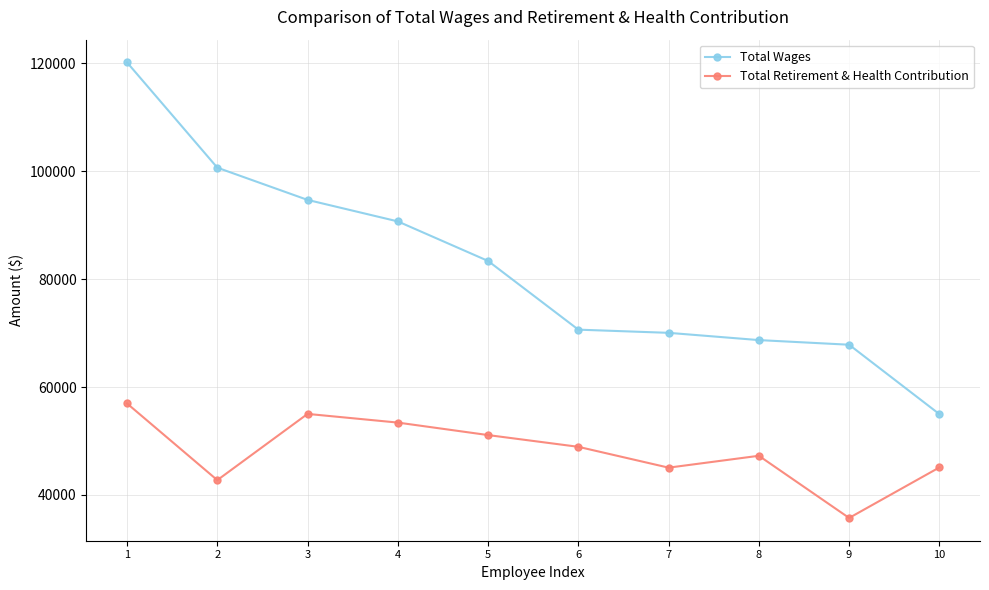

What is the maximum value shown in the chart?

120148